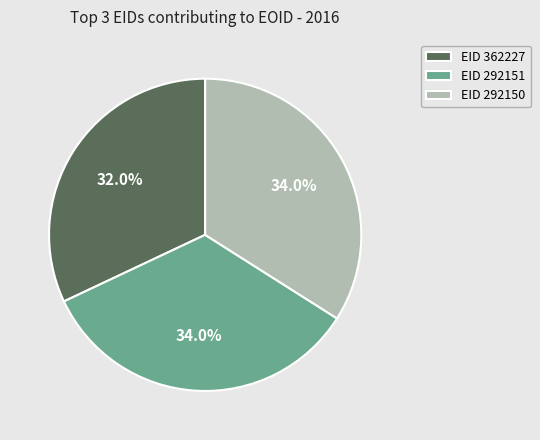

Is there any slice that represents more than half of the pie?

No